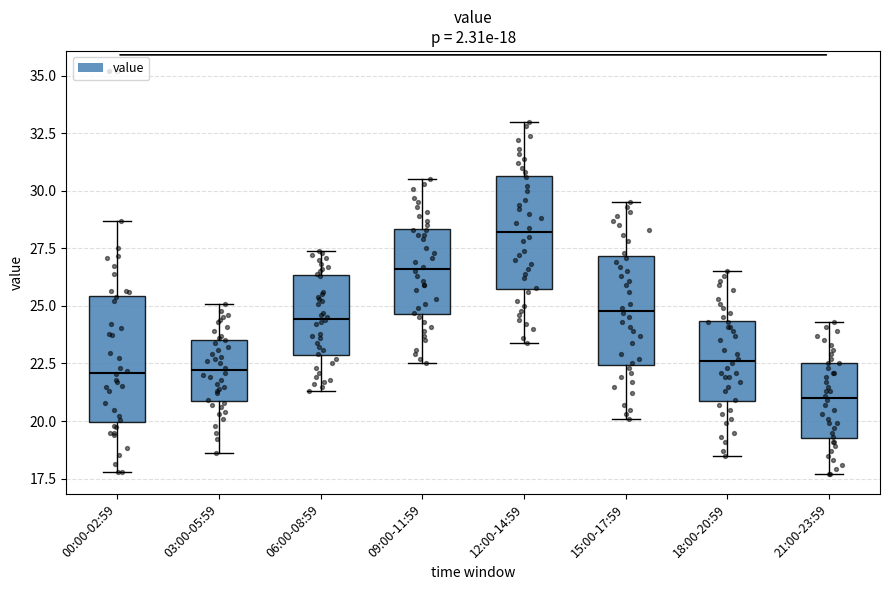

Which box is the tallest, from its lower edge to its upper edge?

00:00-02:59